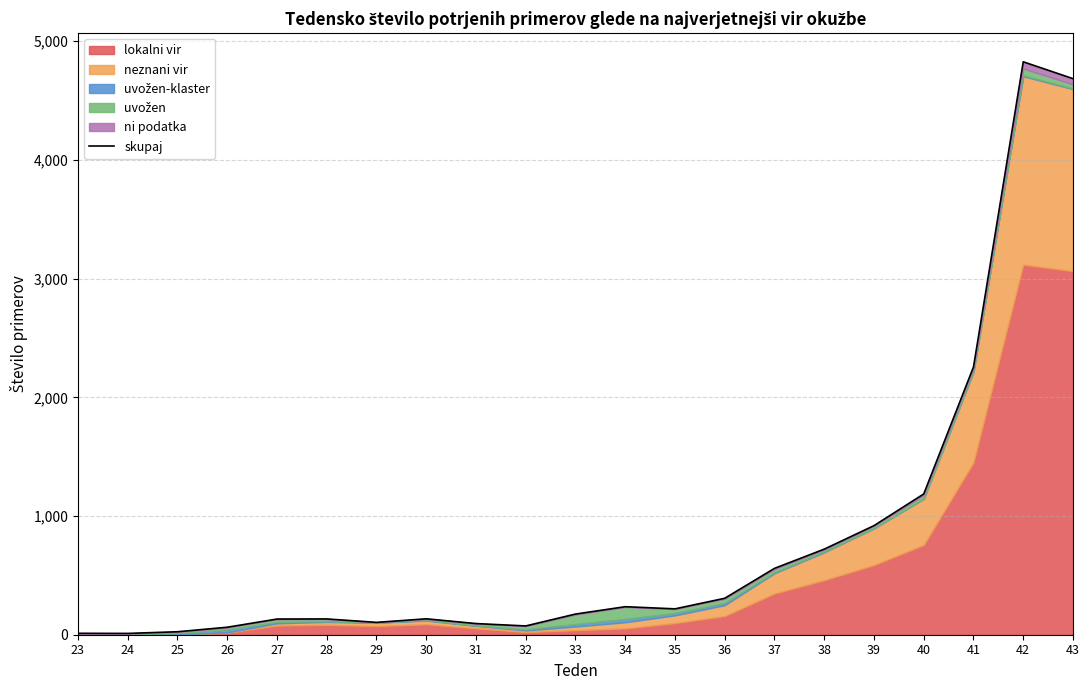

What is the greatest value displayed?

4827